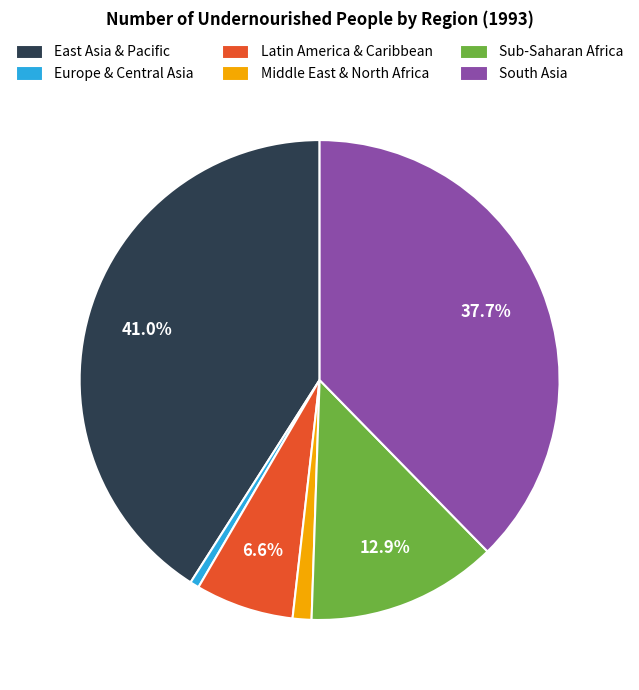

What percentage is NOT represented by Sub-Saharan Africa?

87.1%